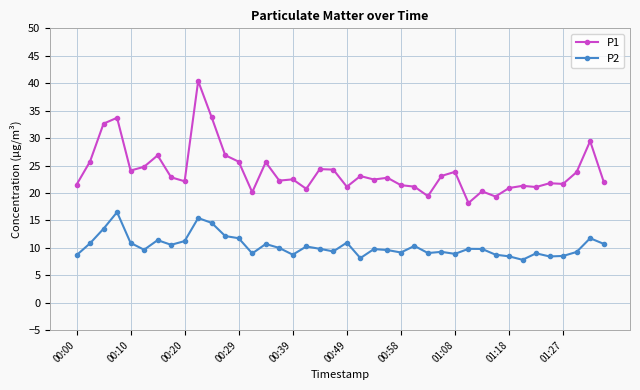

Which series has the widest spread of values?

P1